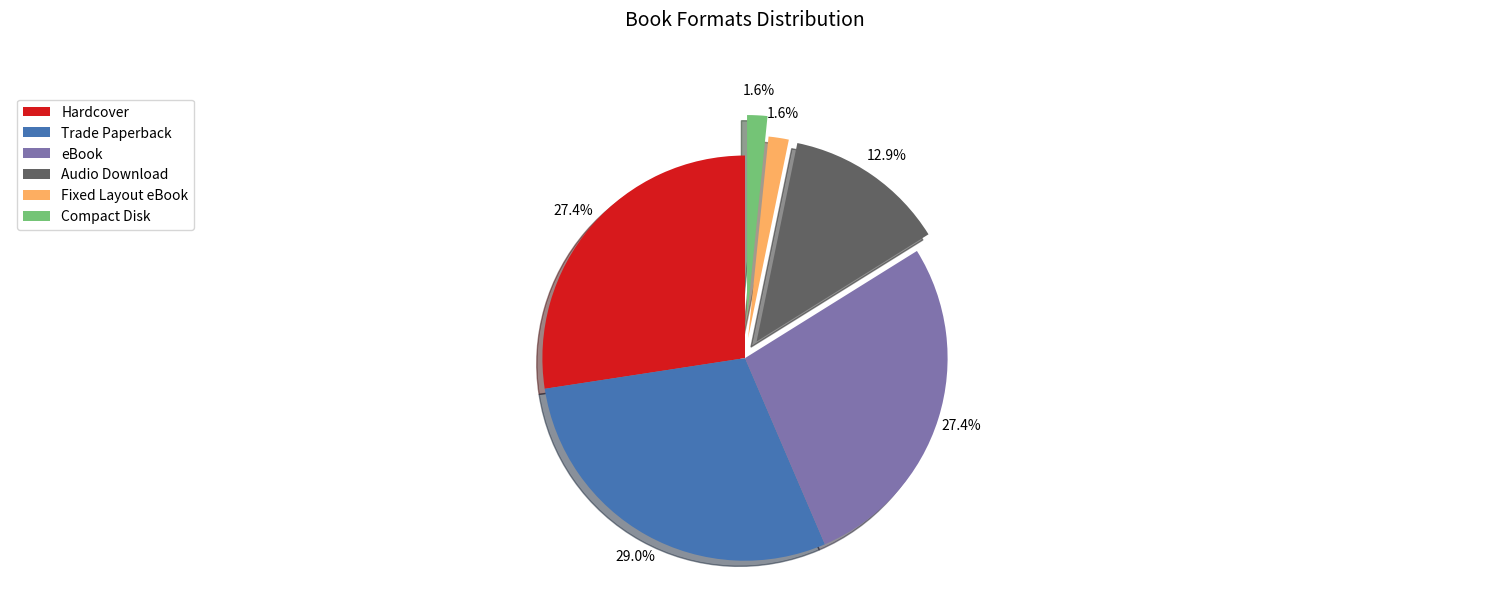

Which slice is the largest?

Trade Paperback